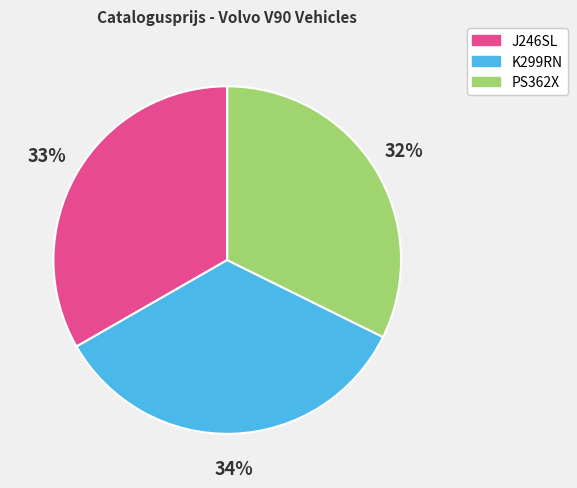

To the nearest percent, what percentage of the pie is PS362X?

32%